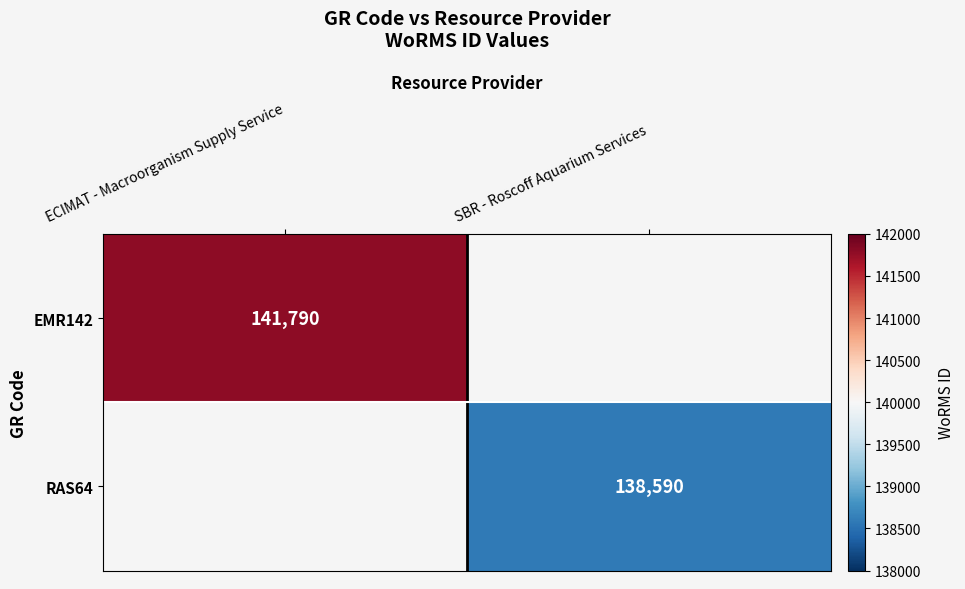

Is it true that EMR142 equals 228986 at ECIMAT - Macroorganism Supply Service?

False